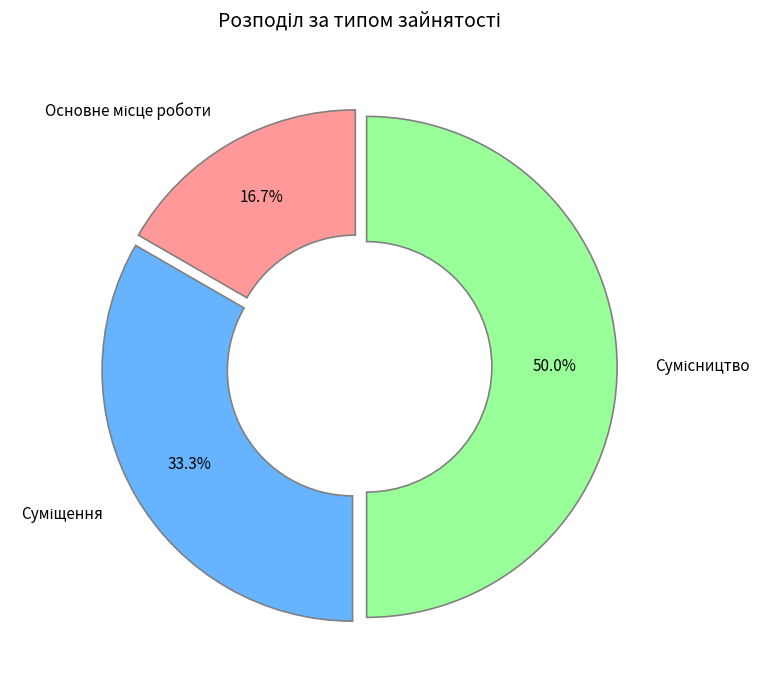

Do Сумісництво and Основне місце роботи together represent more than half of the pie?

Yes